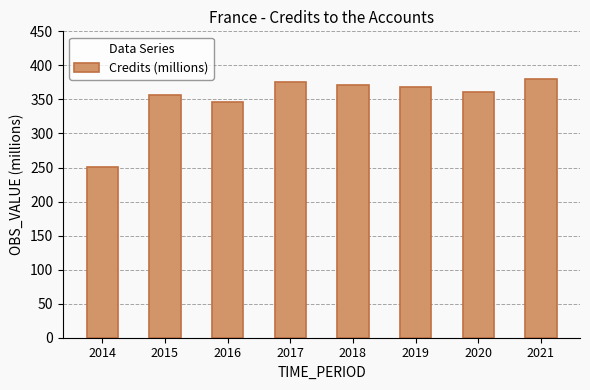

What is the smallest value displayed?

251.3